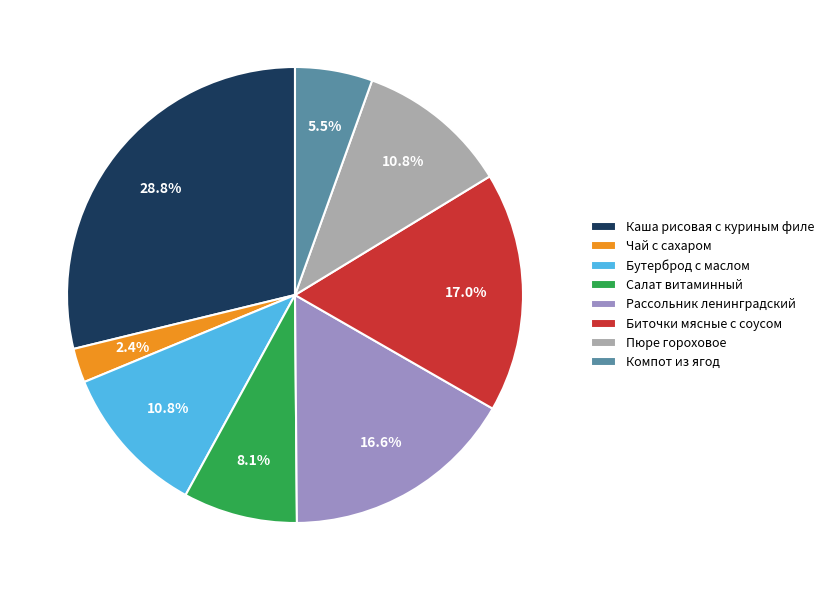

What percentage is NOT represented by Чай с сахаром?

97.6%